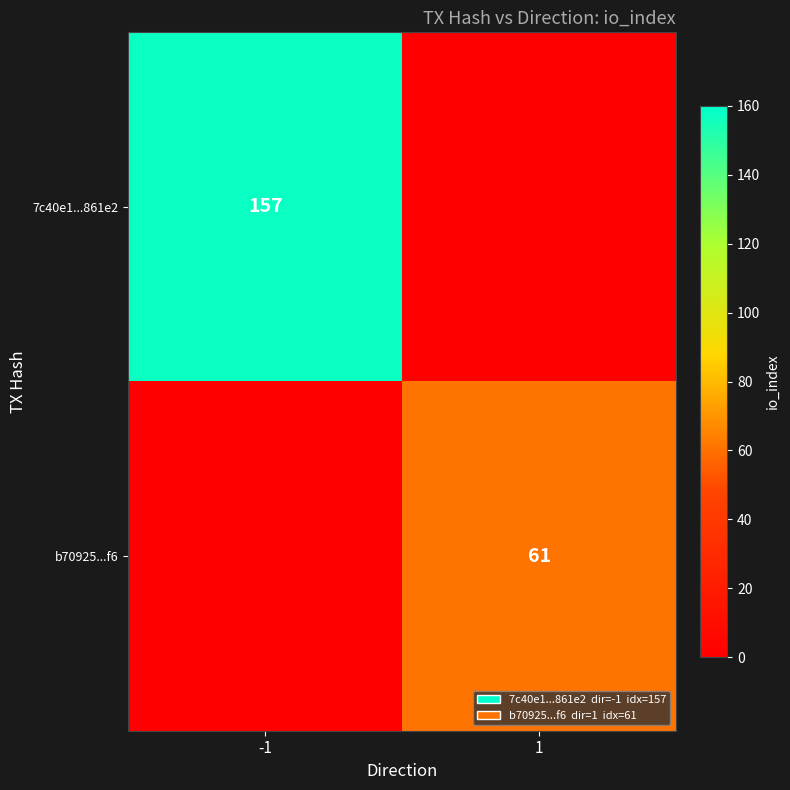

Is the value of b70925...f6 at 1 greater than the value of 7c40e1...861e2 at -1?

No